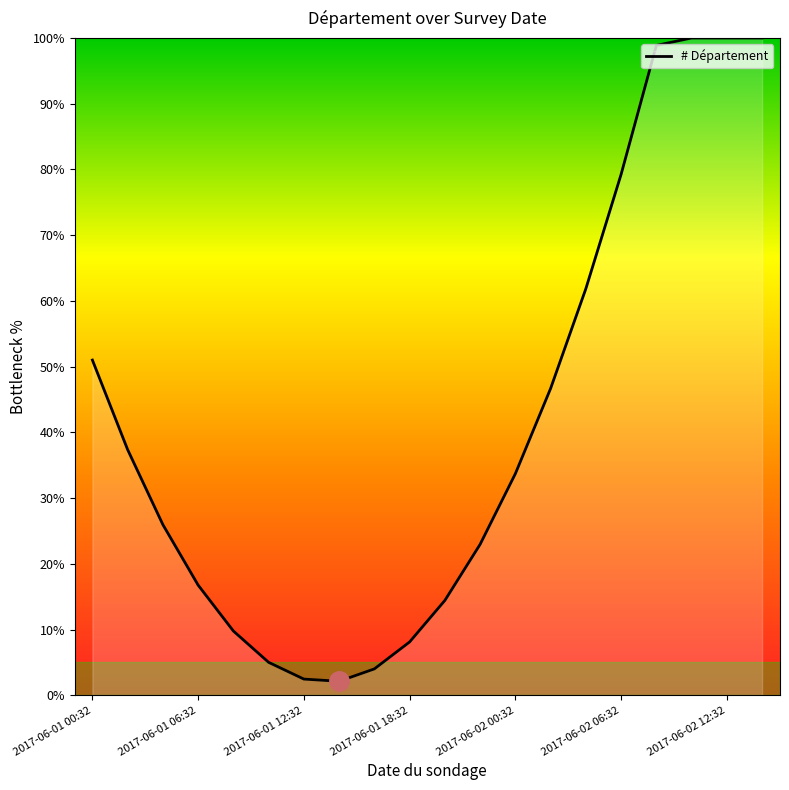

Count the number of categories in the chart.

20